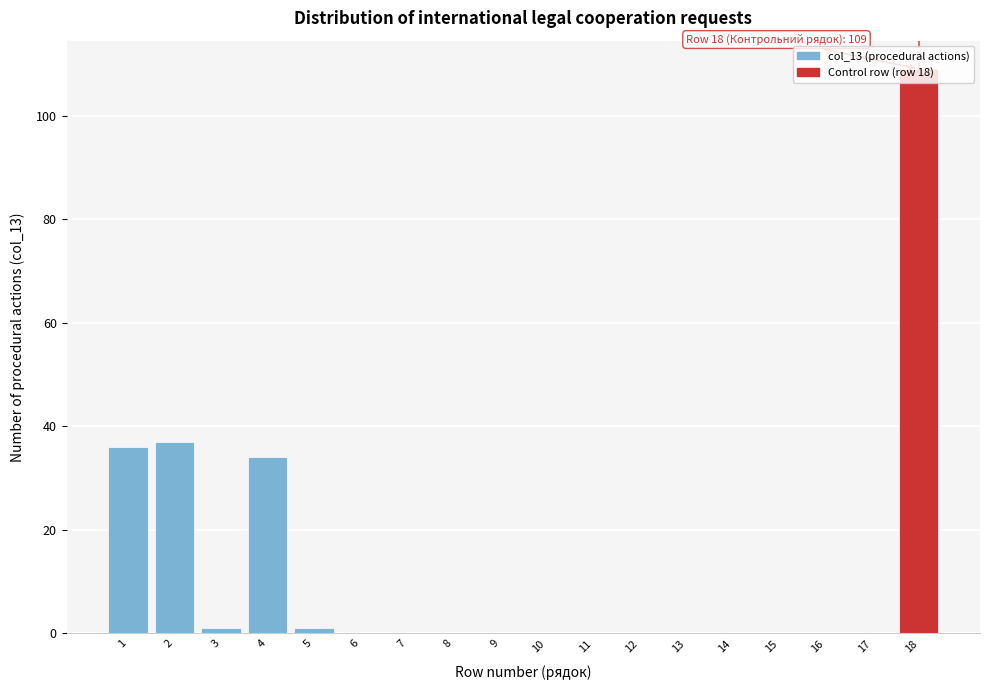

The chart shows a value of 69 at 13. True or false?

False